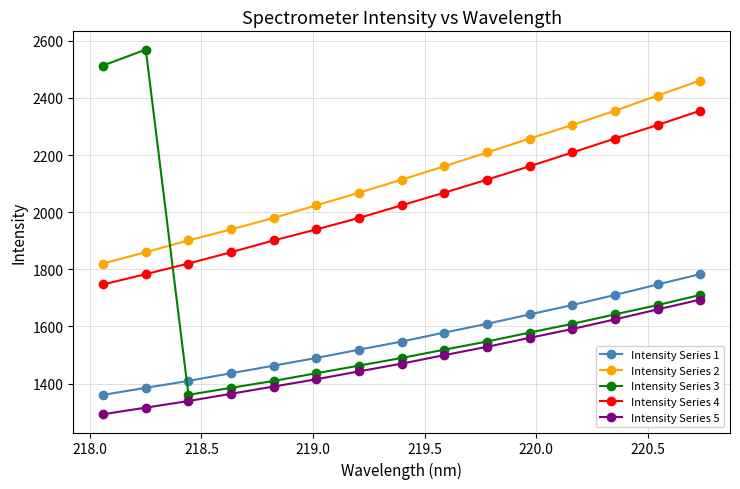

True or false: Intensity Series 3 and Intensity Series 5 cross at least once.

False